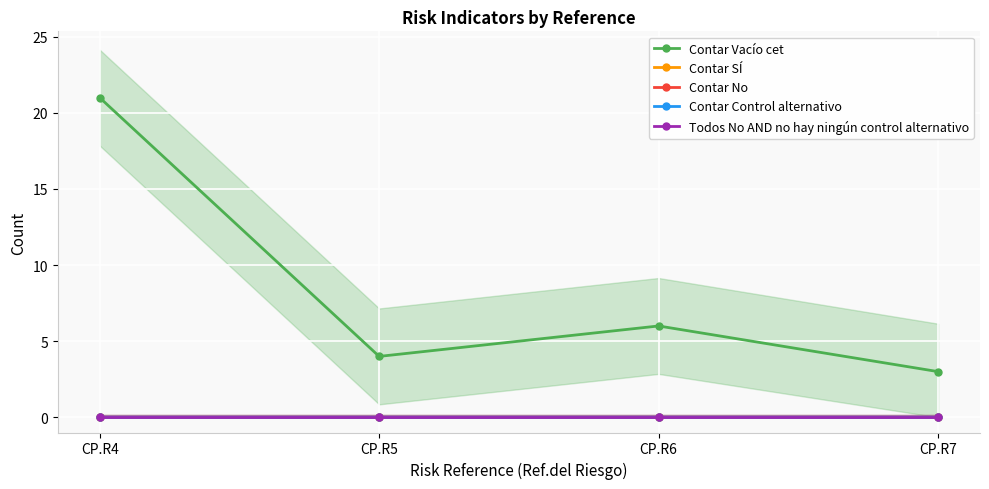

Reading left to right, transcribe all the data shown in this chart.

Contar Vacío cet: 21	4	6	3
Contar SÍ: 0	0	0	0
Contar No: 0	0	0	0
Contar Control alternativo: 0	0	0	0
Todos No AND no hay ningún control alternativo: 0	0	0	0